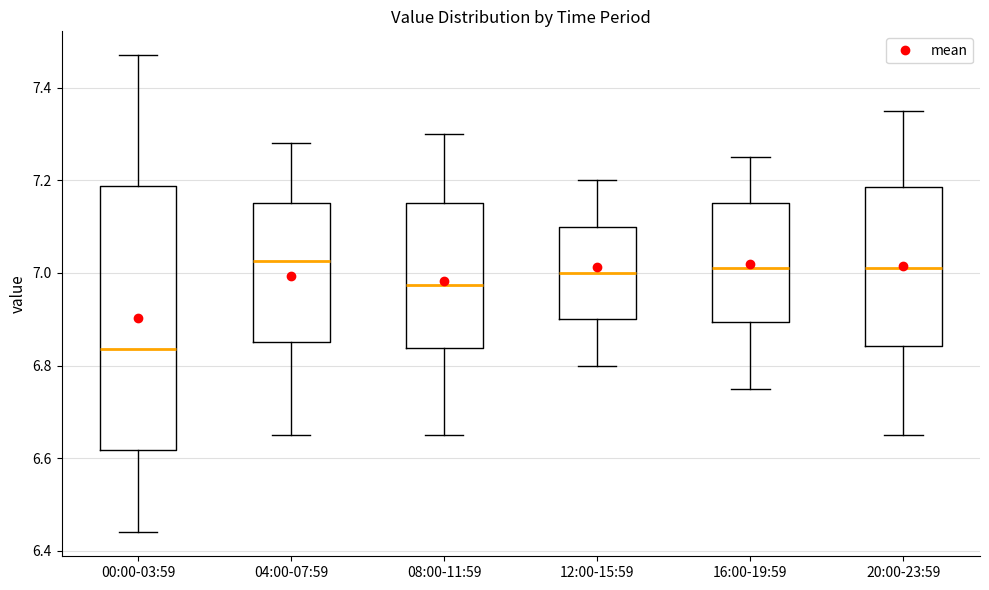

Which box's median line is the lowest?

00:00-03:59